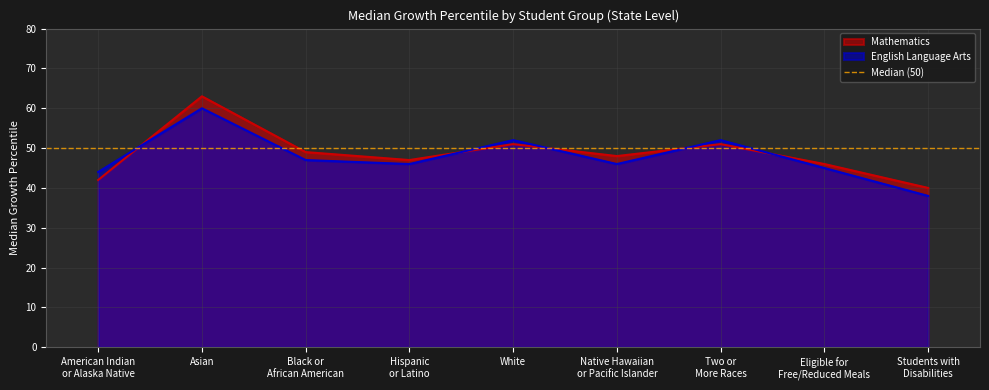

What is the sum of all Mathematics values?

437